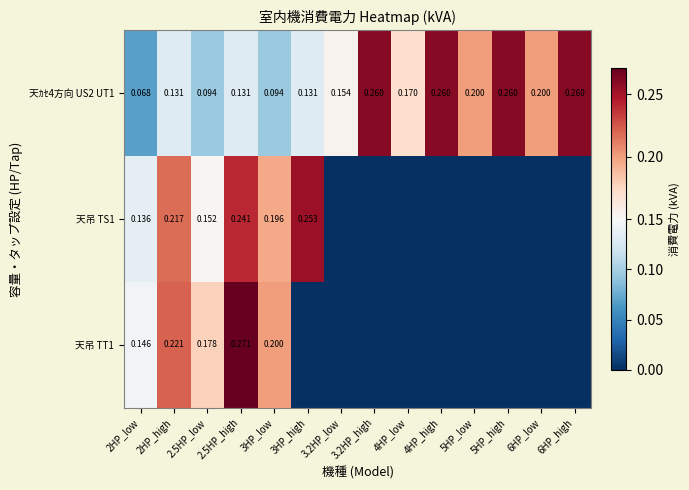

Is the value of 天吊 TS1 at 2.5HP_low greater than the value of 天ｶｾ4方向 US2 UT1 at 3.2HP_high?

No